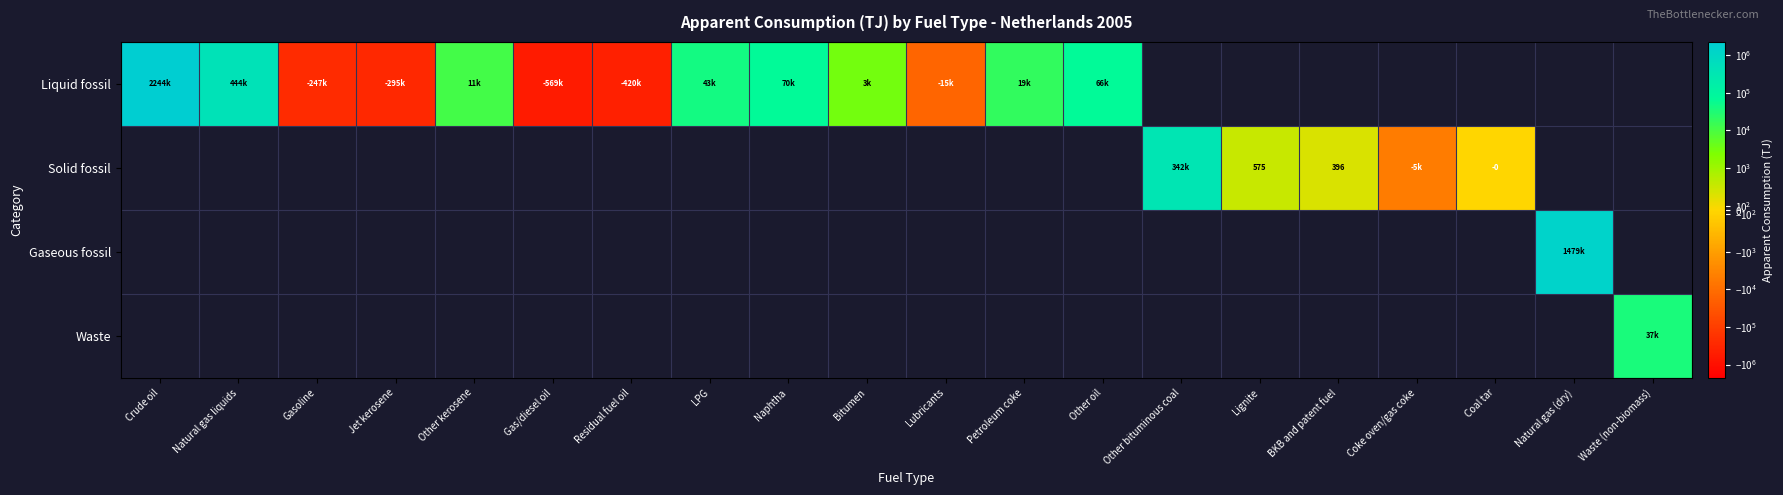

How many data points does each series have?

20